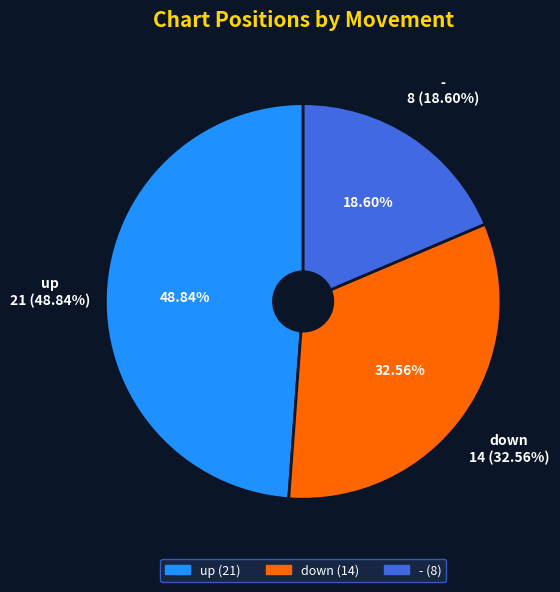

What percentage is the - slice, to the nearest percent?

19%